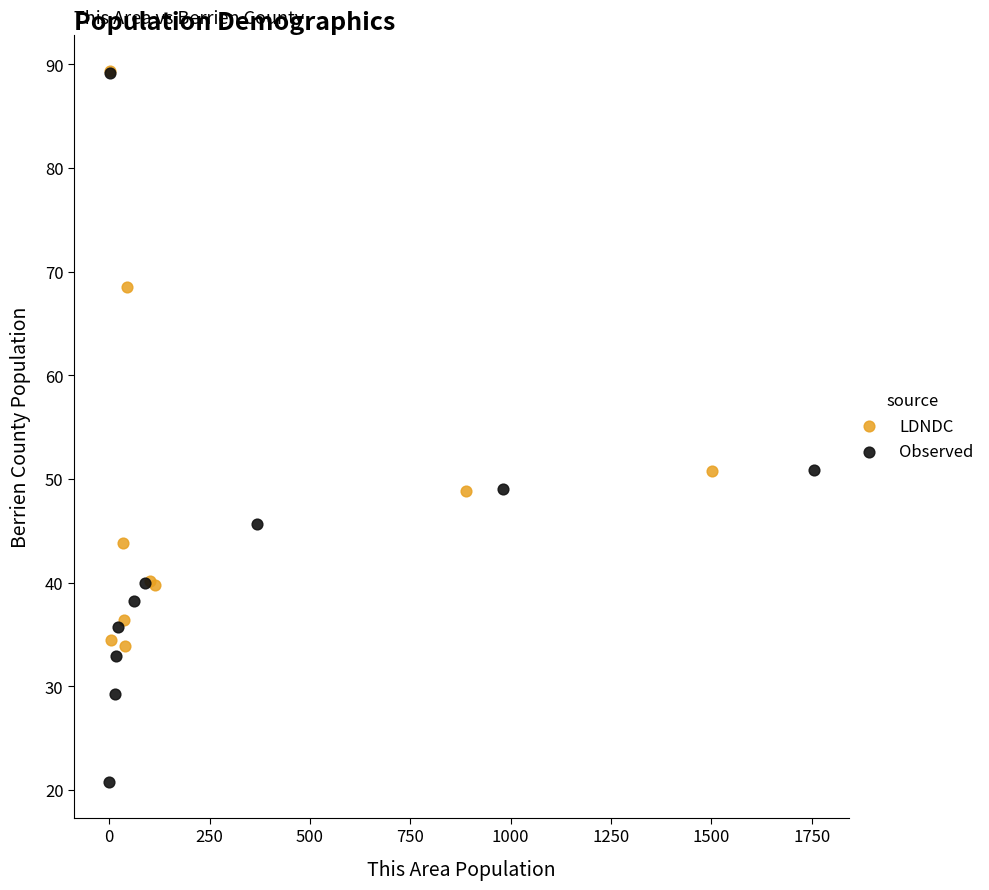

Which series reaches the minimum Y coordinate?

Observed